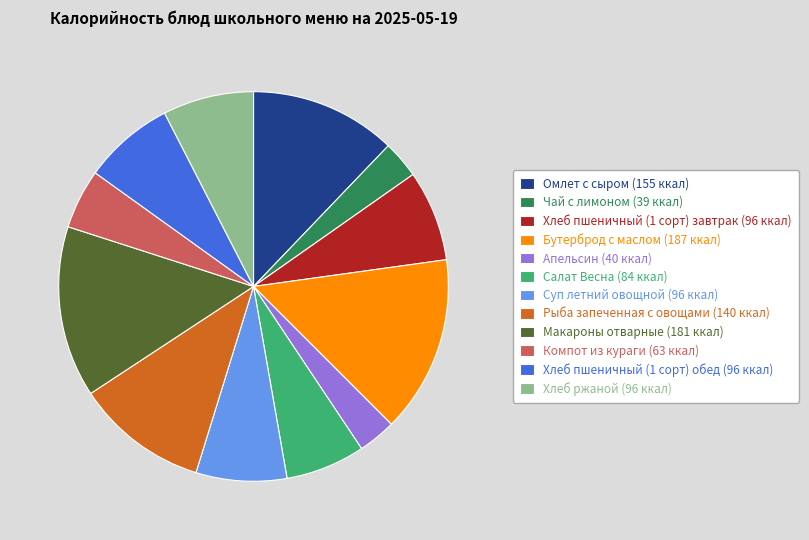

Count the number of slices in the pie.

12